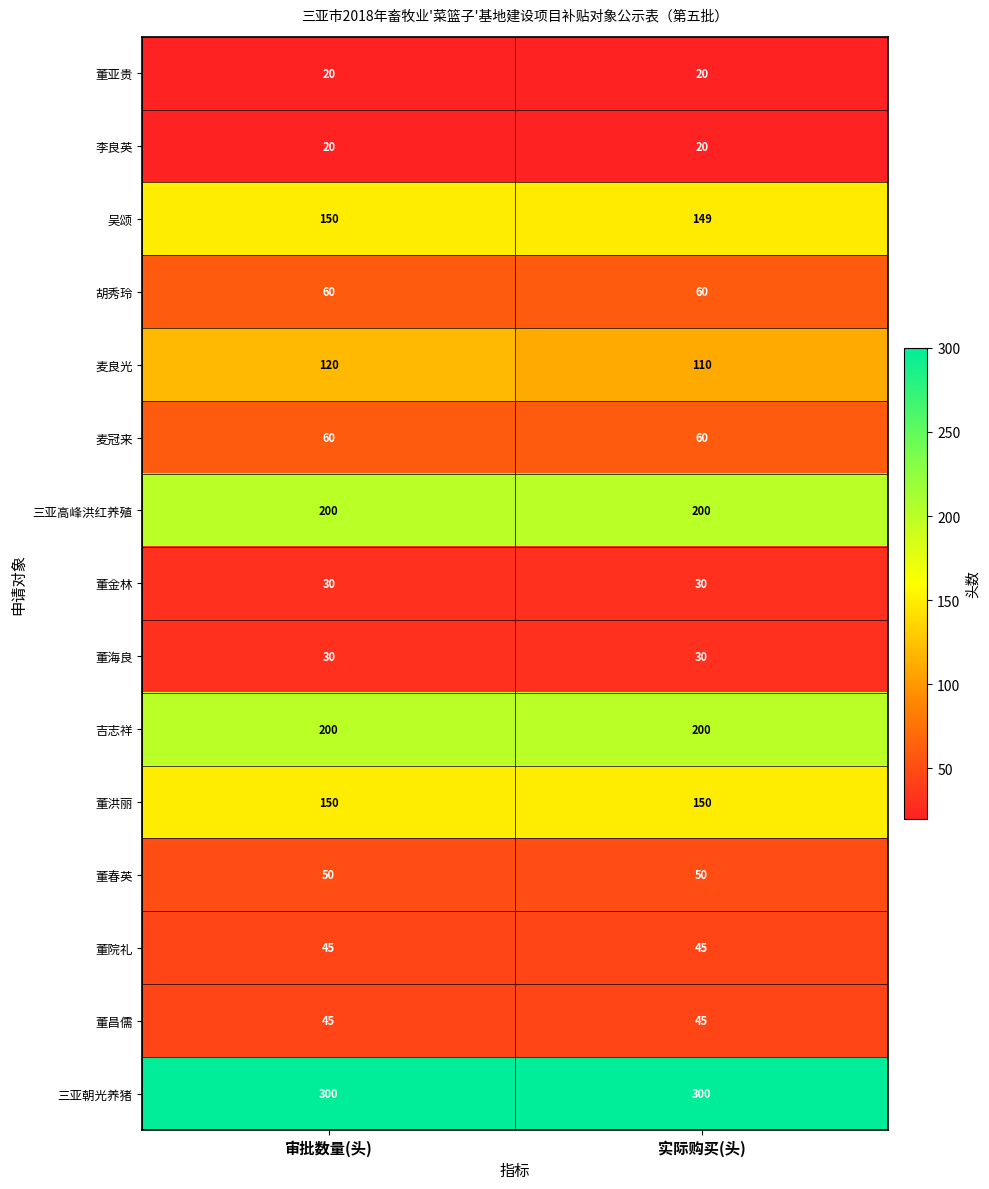

Which series changed the most between 审批数量(头) and 实际购买(头)?

麦良光